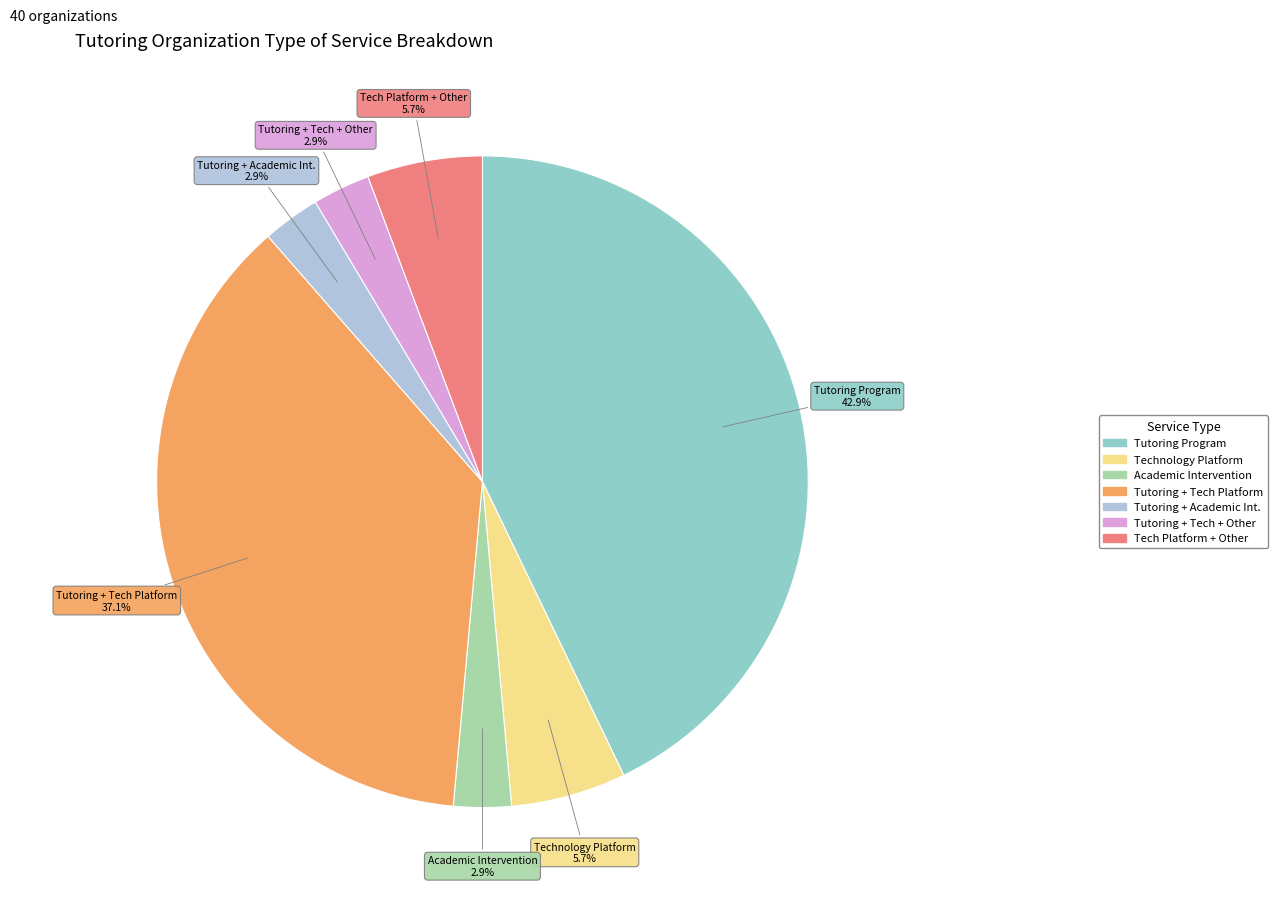

Is there any slice that represents more than half of the pie?

No